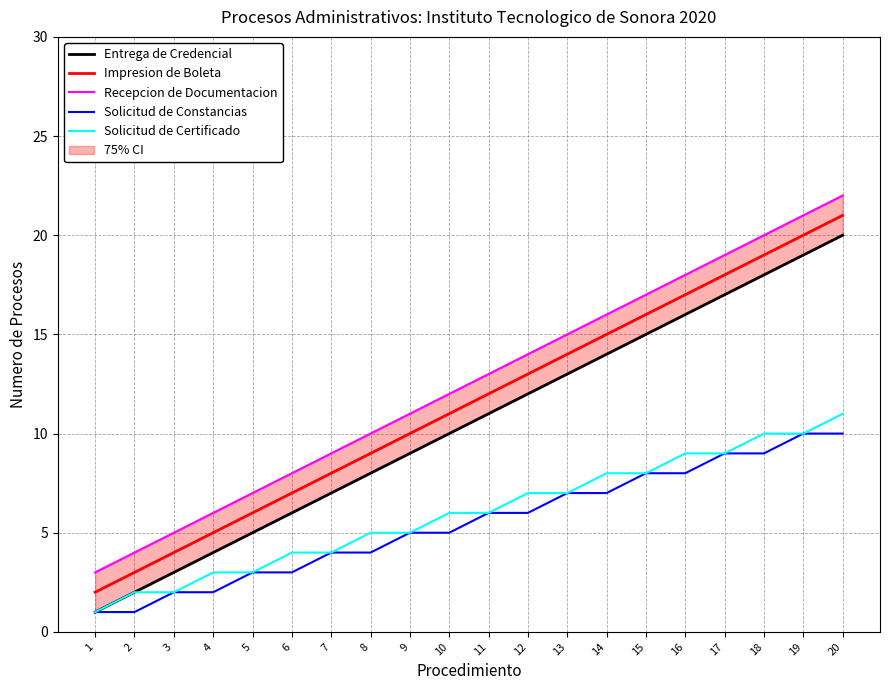

What is the smallest value displayed?

1